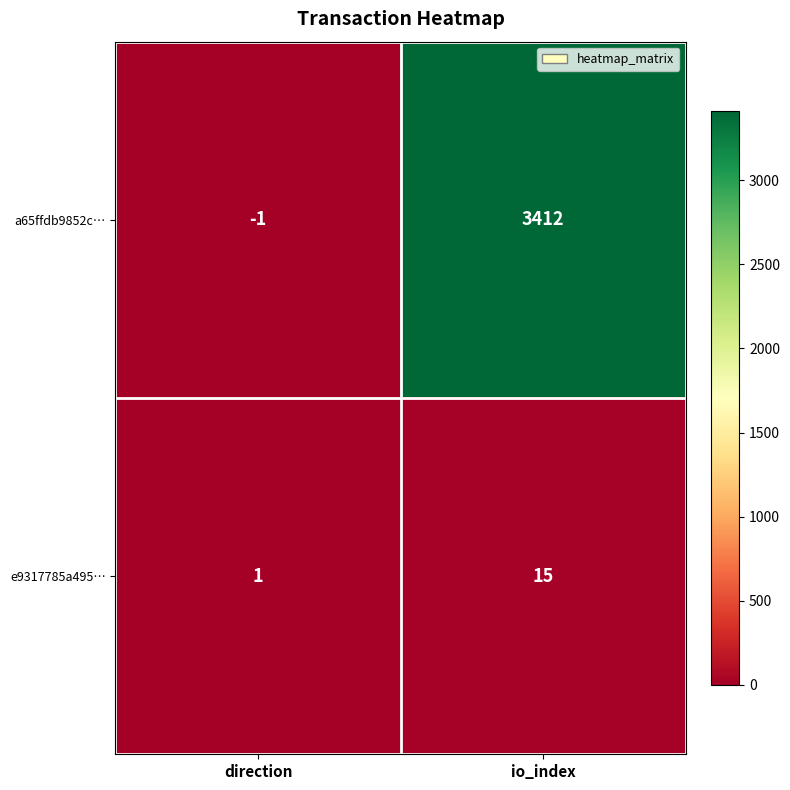

Which category has the highest value in the a65ffdb9852c… series?

io_index